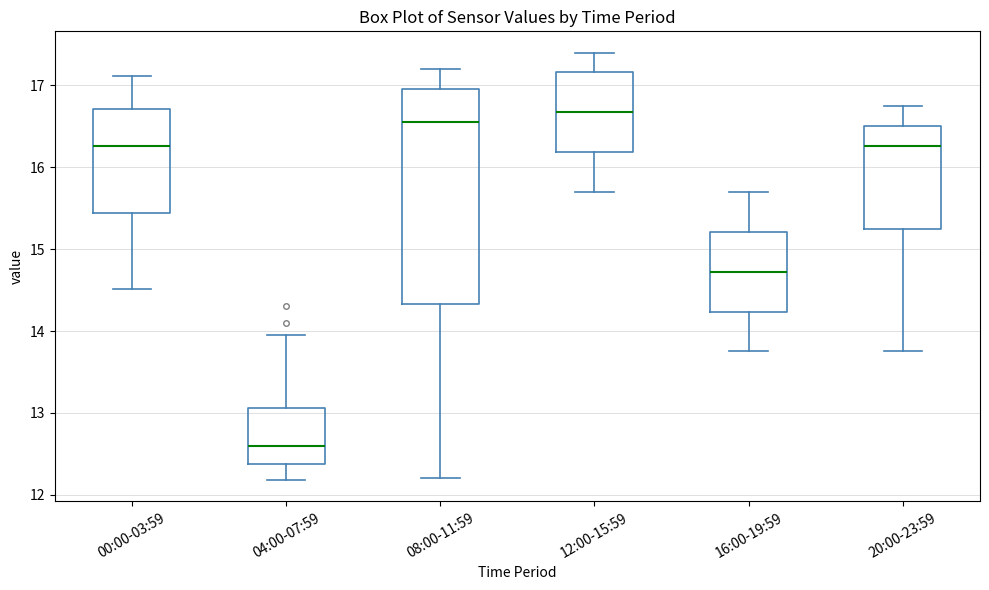

Reading left to right, read every box against the y-axis: the position of its median line, the range the box covers, and the ends of its whiskers. The values are not printed on the chart, so give them approximately, as read against the axis.

00:00-03:59: median 16.3, box 15.4 to 16.7, whiskers 14.5 to 17.1
04:00-07:59: median 12.6, box 12.4 to 13.1, whiskers 12.2 to 14.0
08:00-11:59: median 16.6, box 14.3 to 17.0, whiskers 12.2 to 17.2
12:00-15:59: median 16.7, box 16.2 to 17.2, whiskers 15.7 to 17.4
16:00-19:59: median 14.7, box 14.2 to 15.2, whiskers 13.8 to 15.7
20:00-23:59: median 16.3, box 15.3 to 16.5, whiskers 13.8 to 16.8